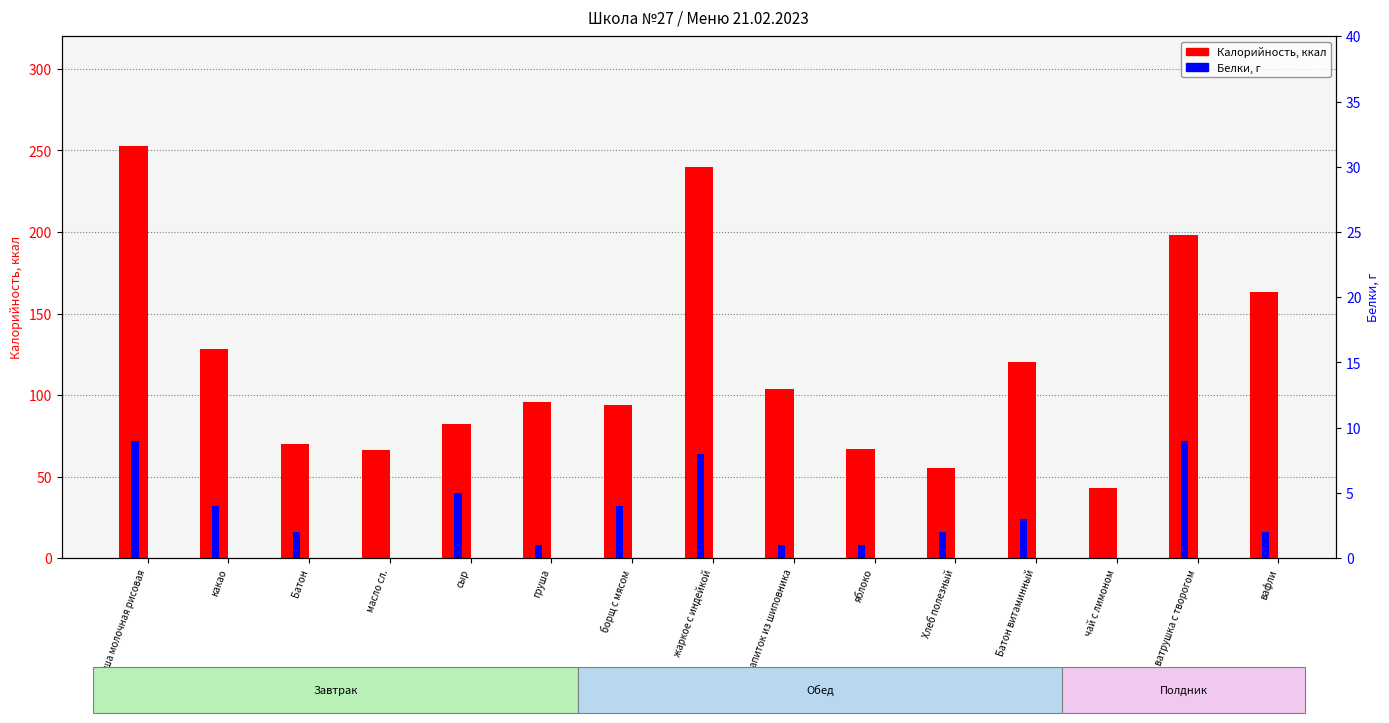

Which series has the largest range (max minus min)?

Калорийность